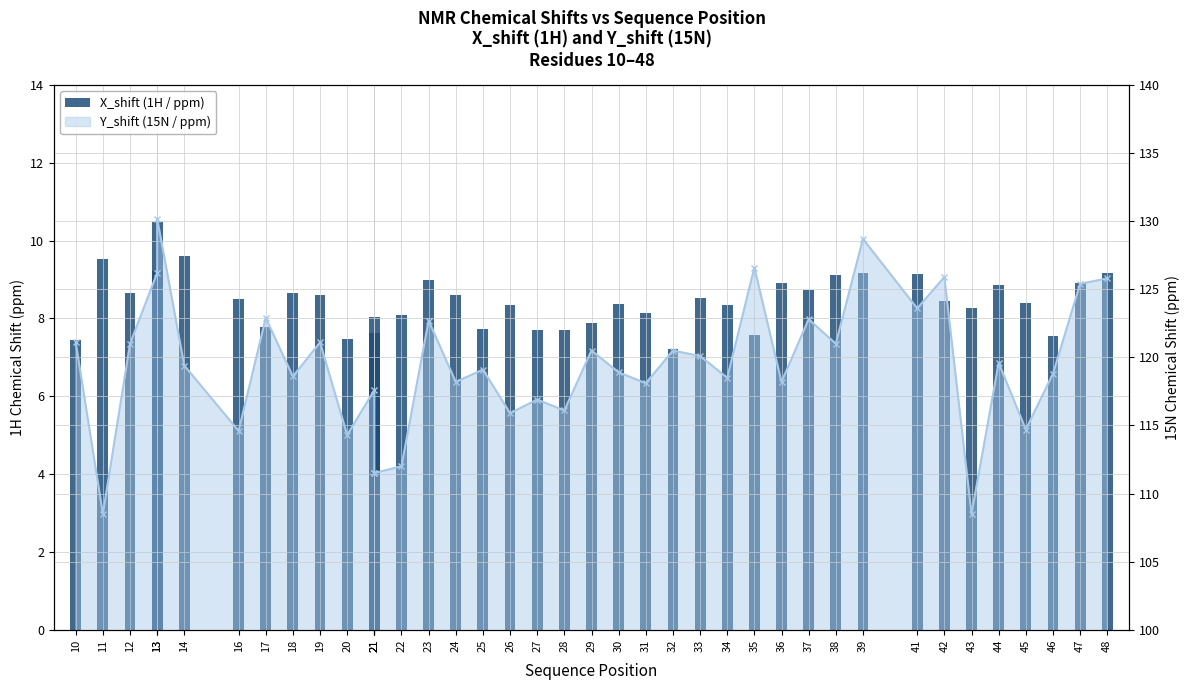

Reading left to right, transcribe all the data shown in this chart.

X_shift (1H / ppm): 10=7.4	11=9.5	12=8.7	13=9.2	13=10.5	14=9.6	16=8.5	17=7.8	18=8.7	19=8.6	20=7.5	21=8.0	21=7.6	21=7.0	22=8.1	23=9.0	24=8.6	25=7.7	26=8.3	27=7.7	28=7.7	29=7.9	30=8.4	31=8.1	32=7.2	33=8.5	34=8.3	35=7.6	36=8.9	37=8.7	38=9.1	39=9.2	41=9.2	42=8.5	43=8.3	44=8.8	45=8.4	46=7.5	47=8.9	48=9.2
Y_shift (15N / ppm): 10=121.1	11=108.5	12=121.0	13=126.2	13=130.2	14=119.4	16=114.6	17=122.9	18=118.6	19=121.1	20=114.3	21=117.6	21=111.5	21=111.5	22=112.0	23=122.7	24=118.2	25=119.1	26=115.9	27=116.9	28=116.1	29=120.5	30=118.9	31=118.1	32=120.5	33=120.1	34=118.5	35=126.6	36=118.2	37=122.8	38=121.0	39=128.7	41=123.6	42=125.9	43=108.5	44=119.6	45=114.7	46=118.8	47=125.4	48=125.8